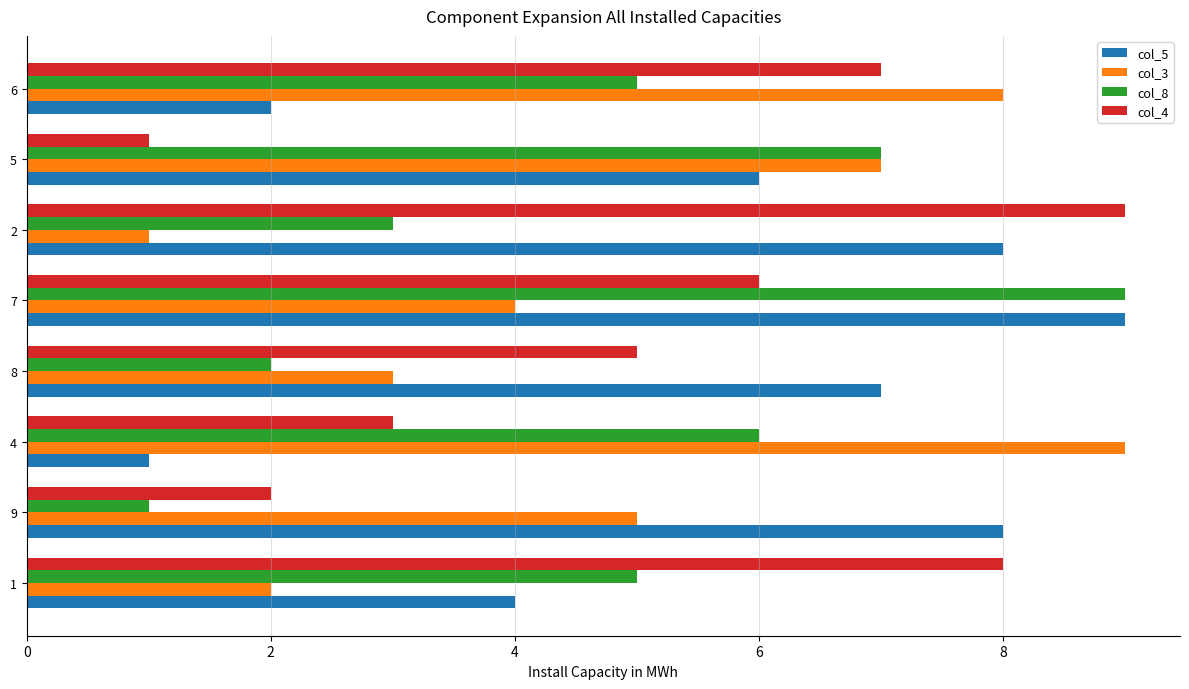

What is the minimum value for col_5?

1